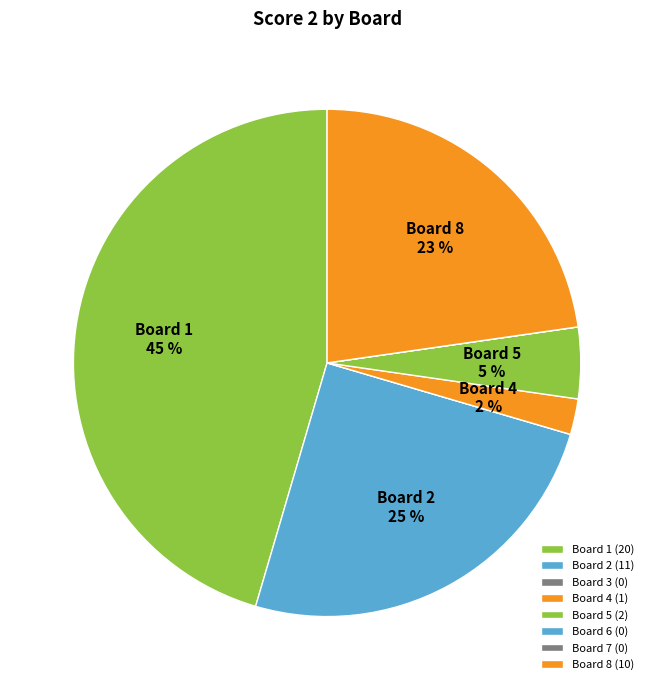

Which category has the biggest portion of the pie?

Board 1